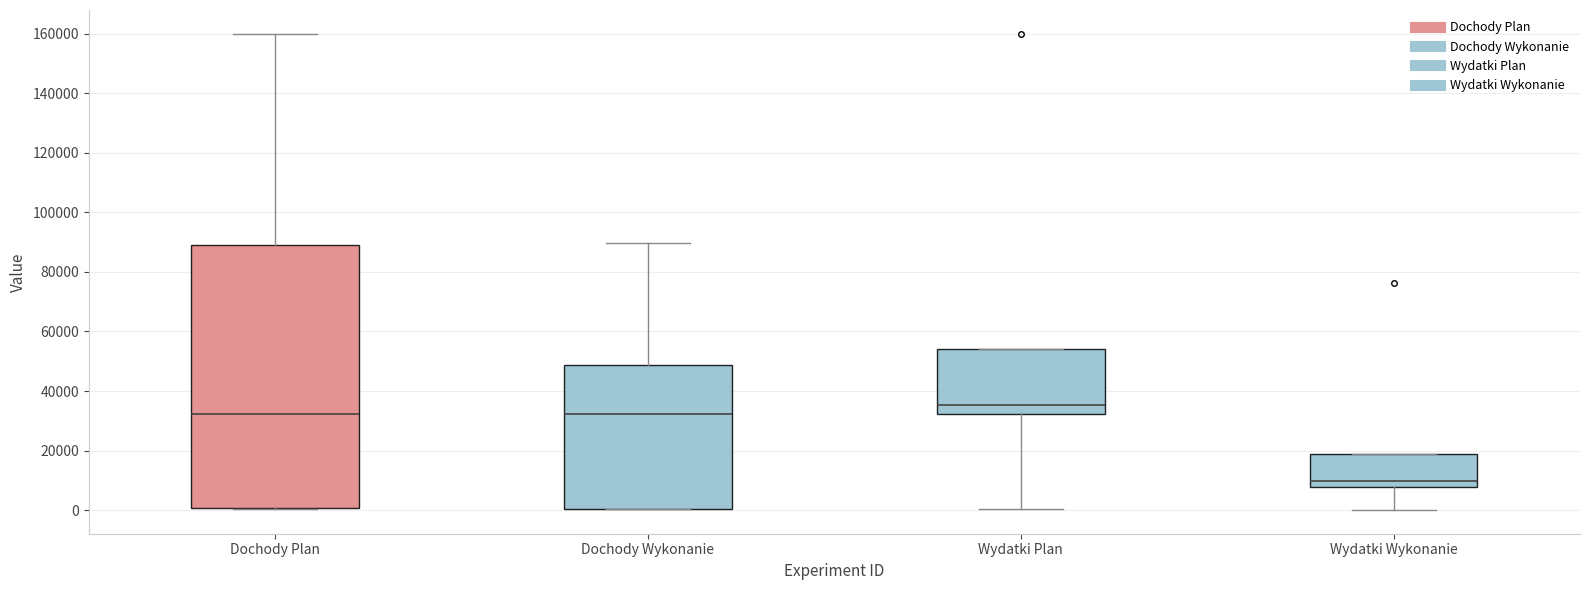

Reading left to right, read every box against the y-axis: the position of its median line, the range the box covers, and the ends of its whiskers. The values are not printed on the chart, so give them approximately, as read against the axis.

Dochody Plan: median 32000, box 0 to 90000, whiskers 0 to 160000
Dochody Wykonanie: median 32000, box 0 to 48000, whiskers 0 to 90000
Wydatki Plan: median 36000, box 32000 to 54000, whiskers 0 to 54000
Wydatki Wykonanie: median 10000, box 8000 to 18000, whiskers 0 to 18000